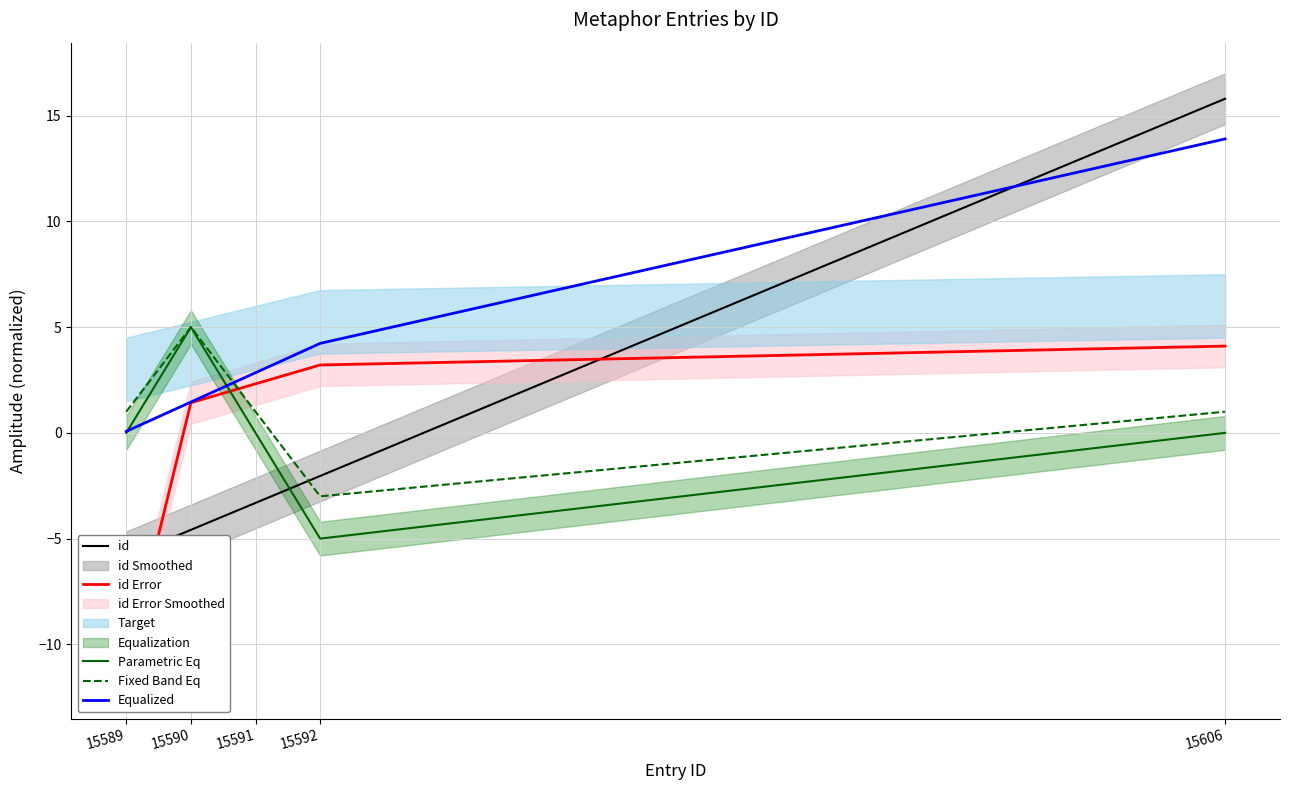

How many values in id Error are below zero?

1